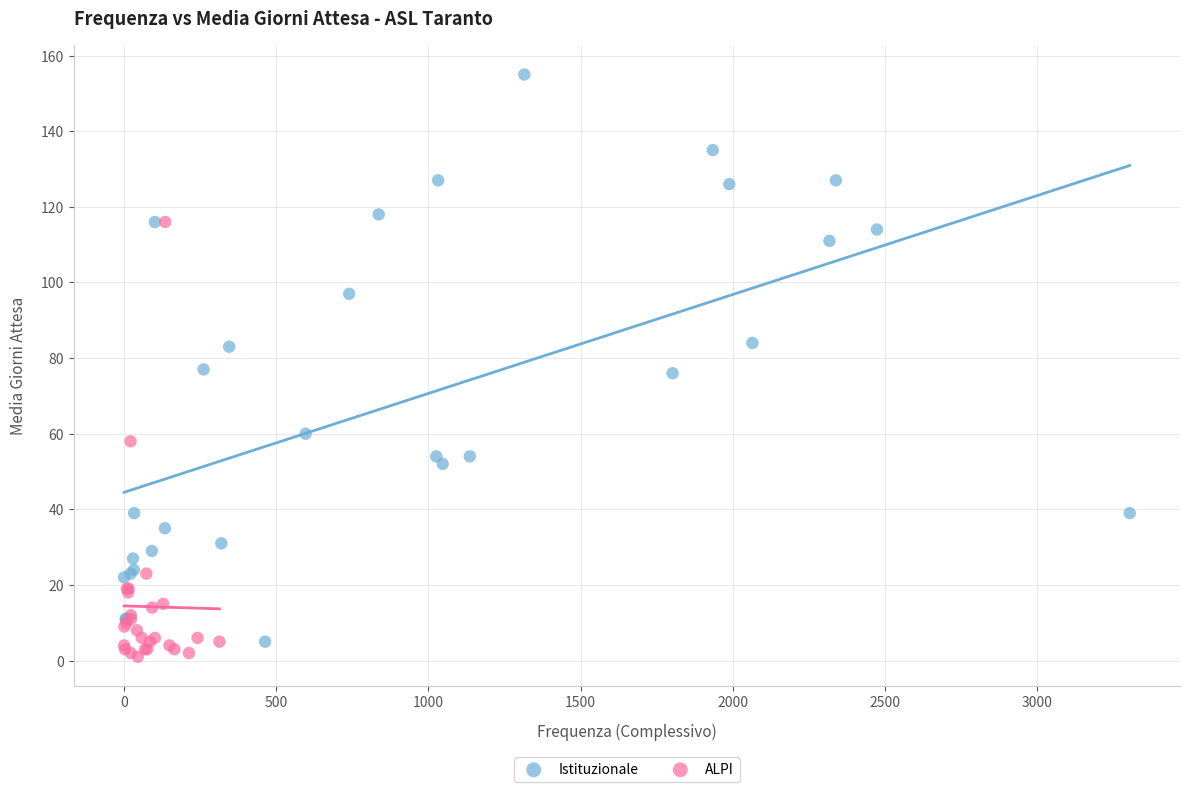

Which series has the widest spread of Y values?

Istituzionale